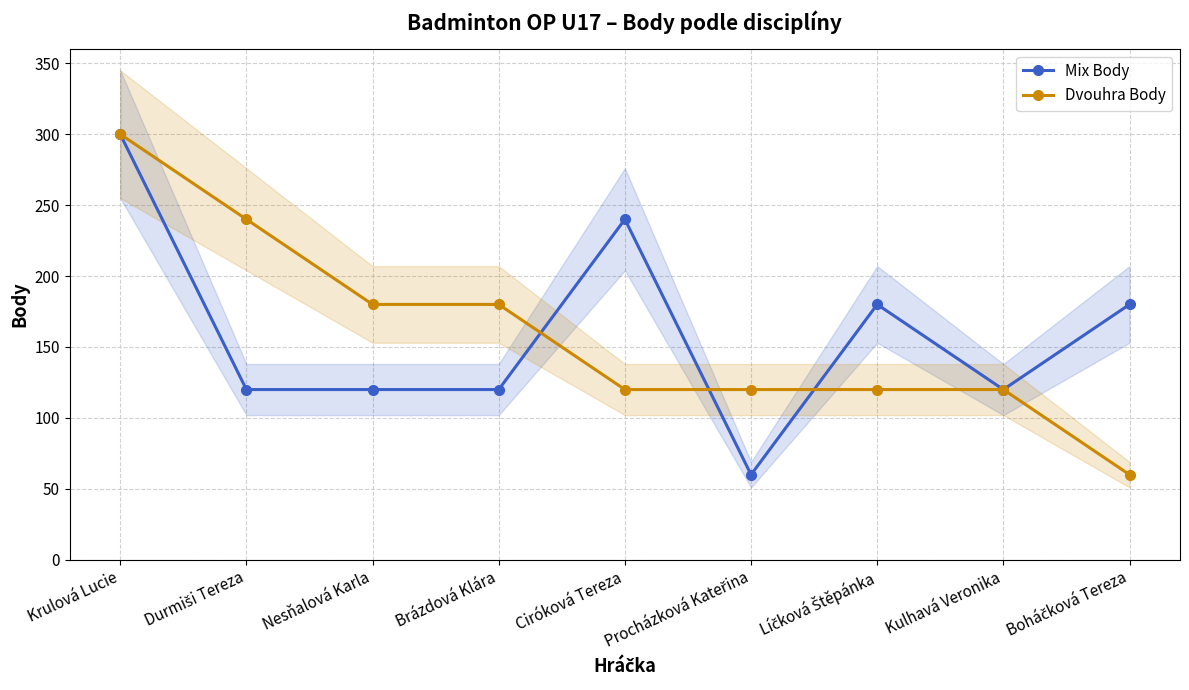

List the labels in order of Mix Body value, smallest first.

Procházková Kateřina, Durmiši Tereza, Nesňalová Karla, Brázdová Klára, Kulhavá Veronika, Líčková Štěpánka, Boháčková Tereza, Ciróková Tereza, Krulová Lucie